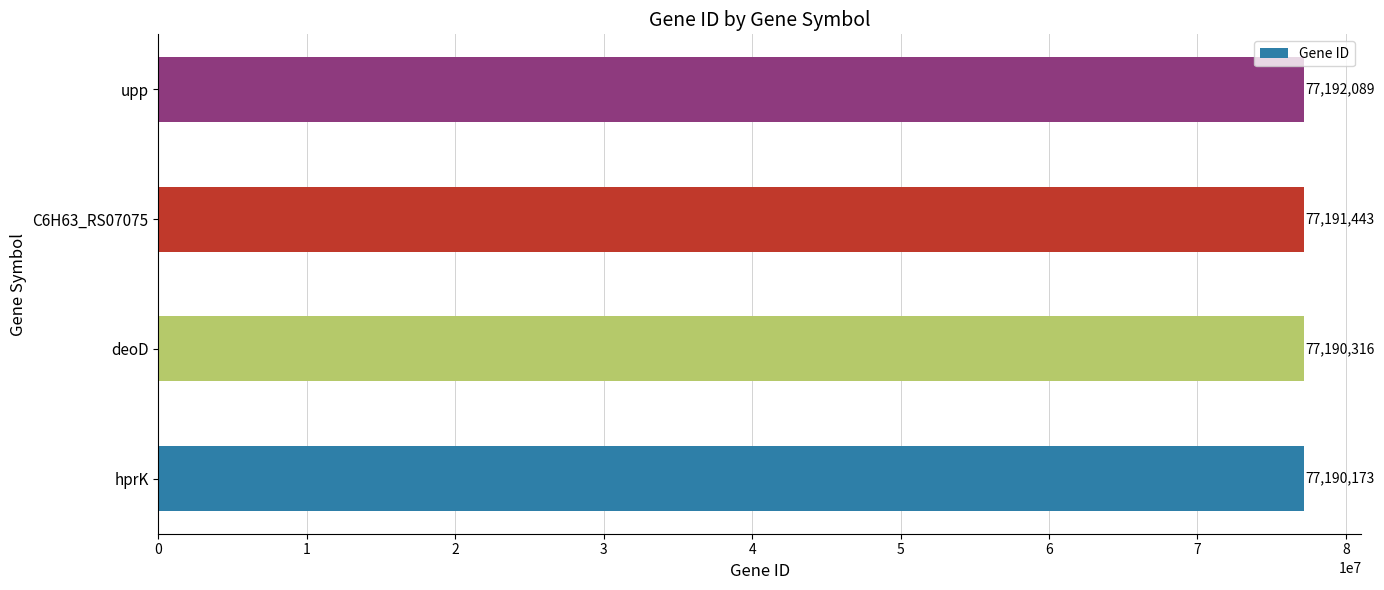

Read the value at deoD.

77190316